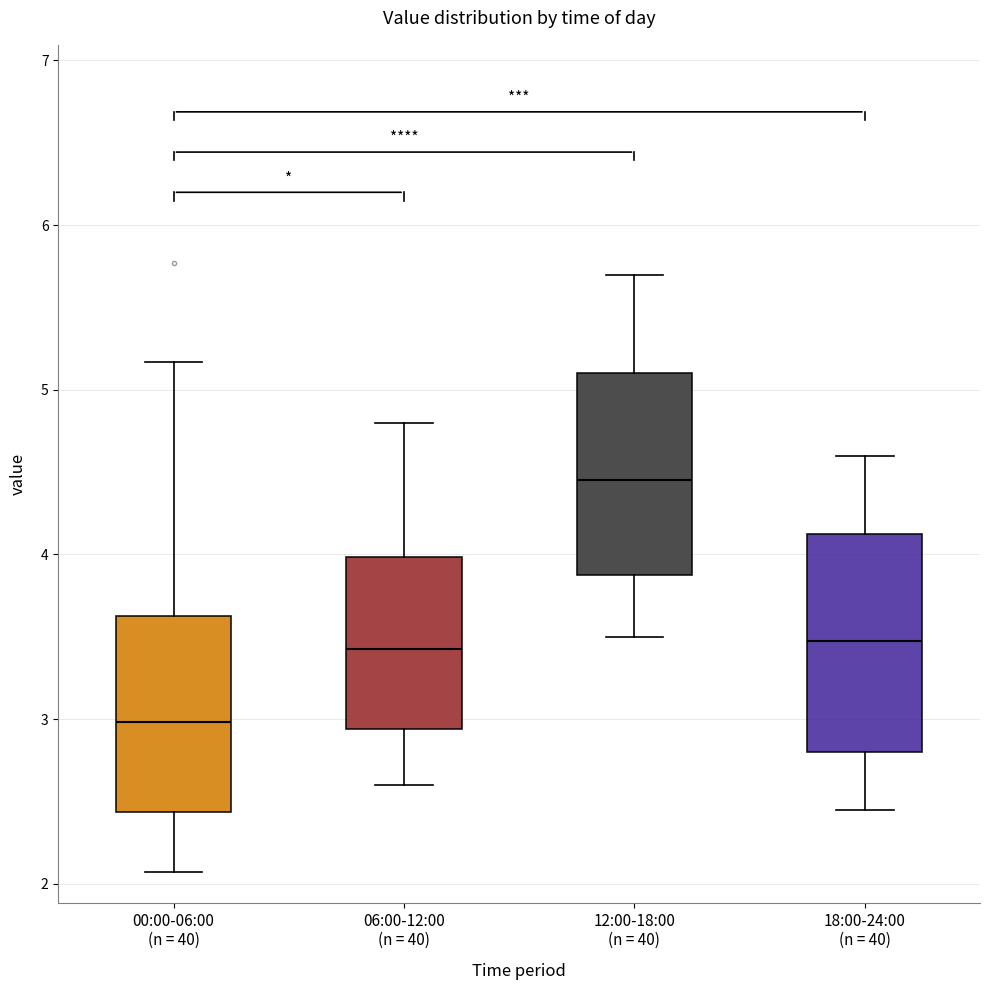

Which box has the lowest median line?

00:00-06:00 (n = 40)